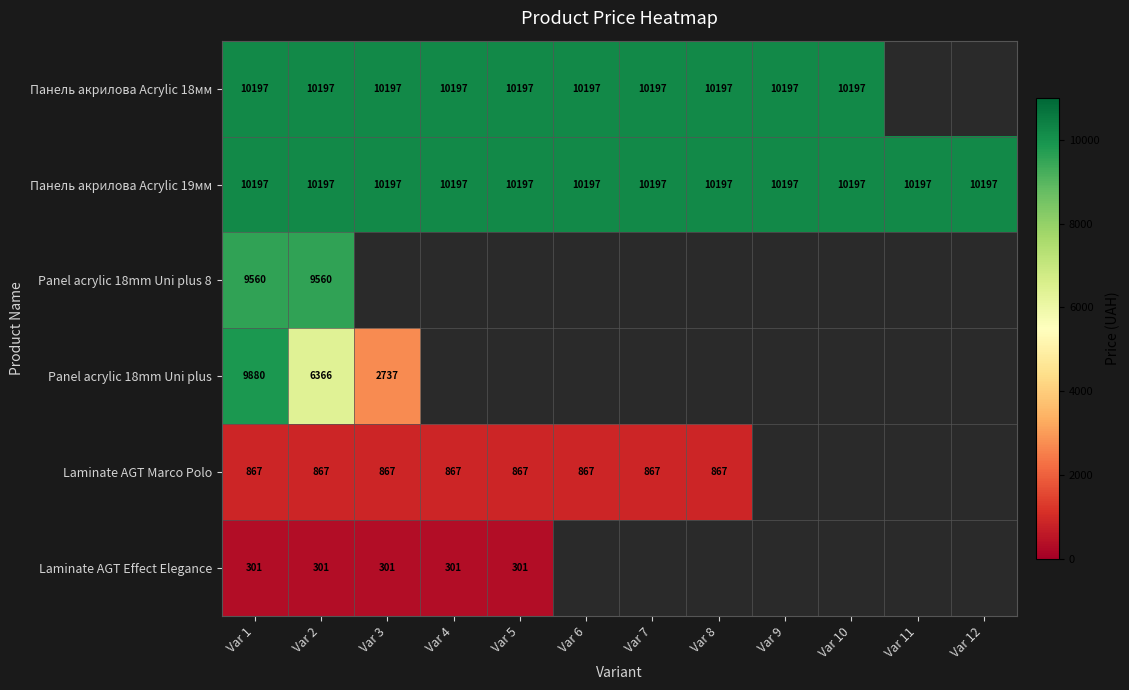

Which label corresponds to the smallest value in the chart?

Var 1